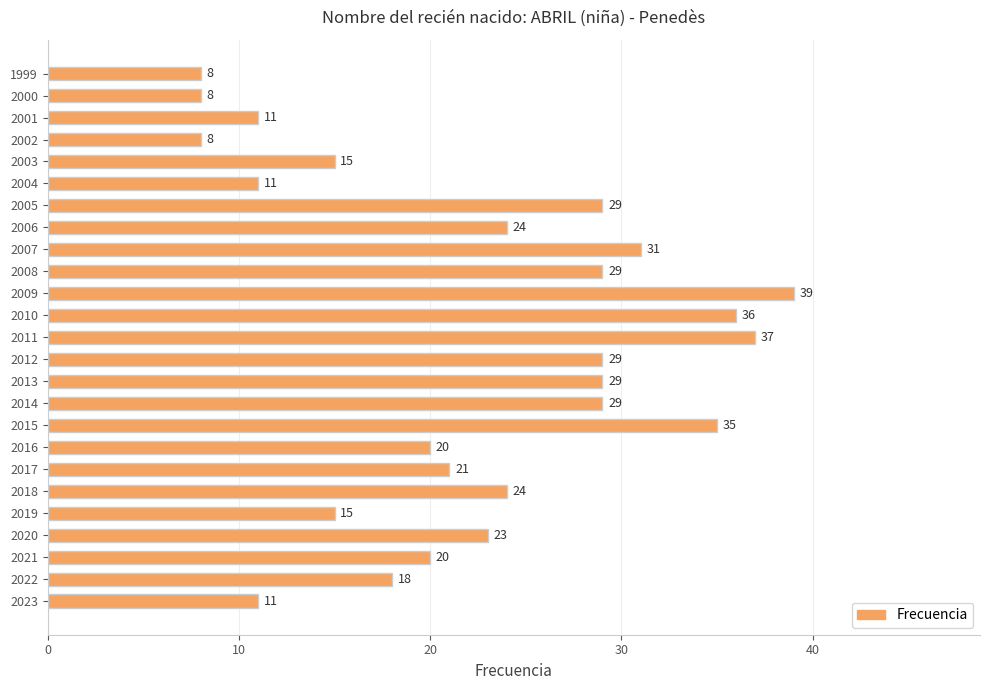

Reading bottom to top, list all the values displayed in this chart.

2023=11	2022=18	2021=20	2020=23	2019=15	2018=24	2017=21	2016=20	2015=35	2014=29	2013=29	2012=29	2011=37	2010=36	2009=39	2008=29	2007=31	2006=24	2005=29	2004=11	2003=15	2002=8	2001=11	2000=8	1999=8